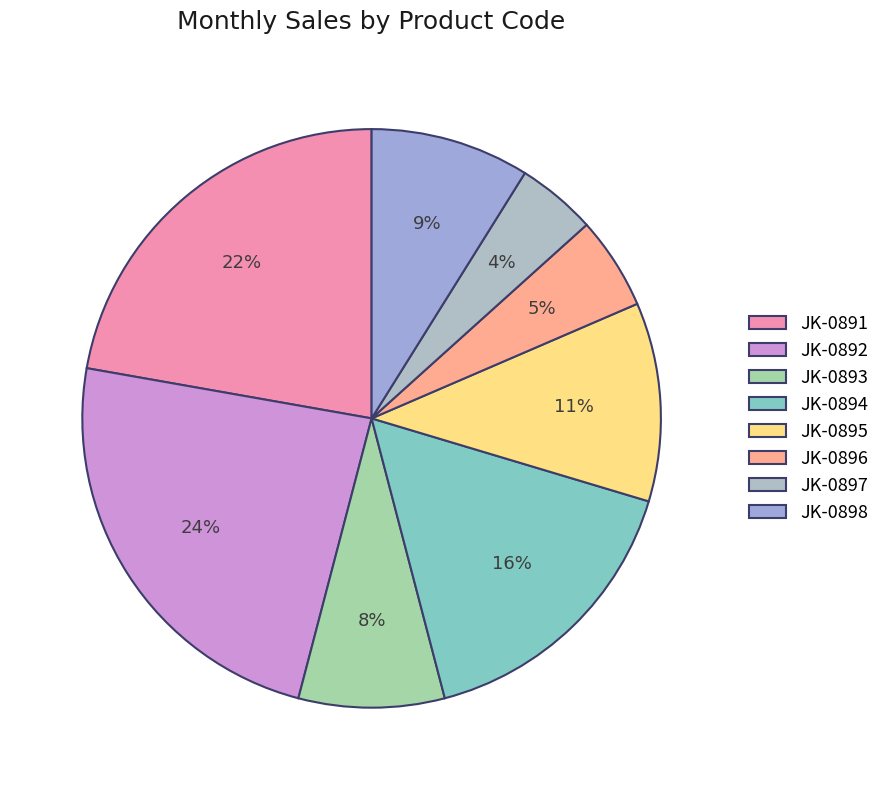

How many segments does this pie chart have?

8